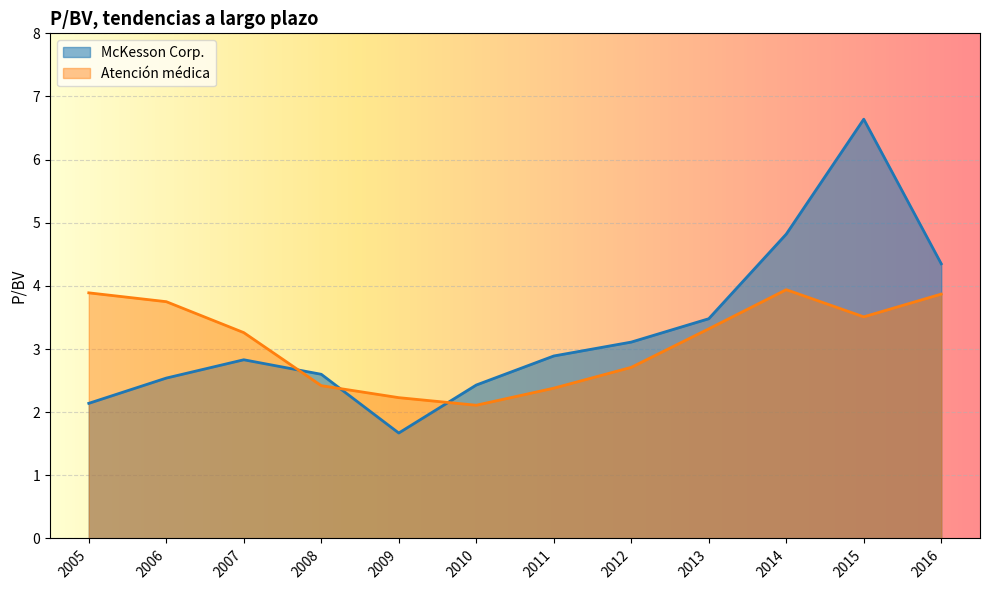

How many lines are shown in the chart?

2